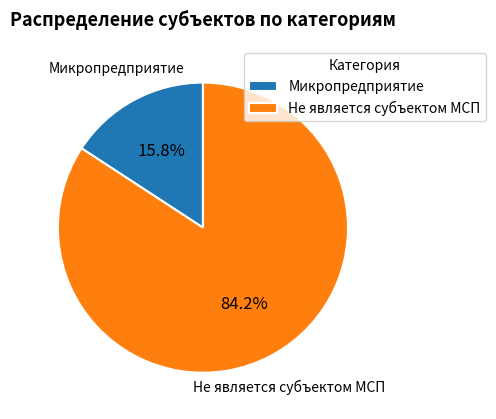

Between Не является субъектом МСП and Микропредприятие, which is larger?

Не является субъектом МСП